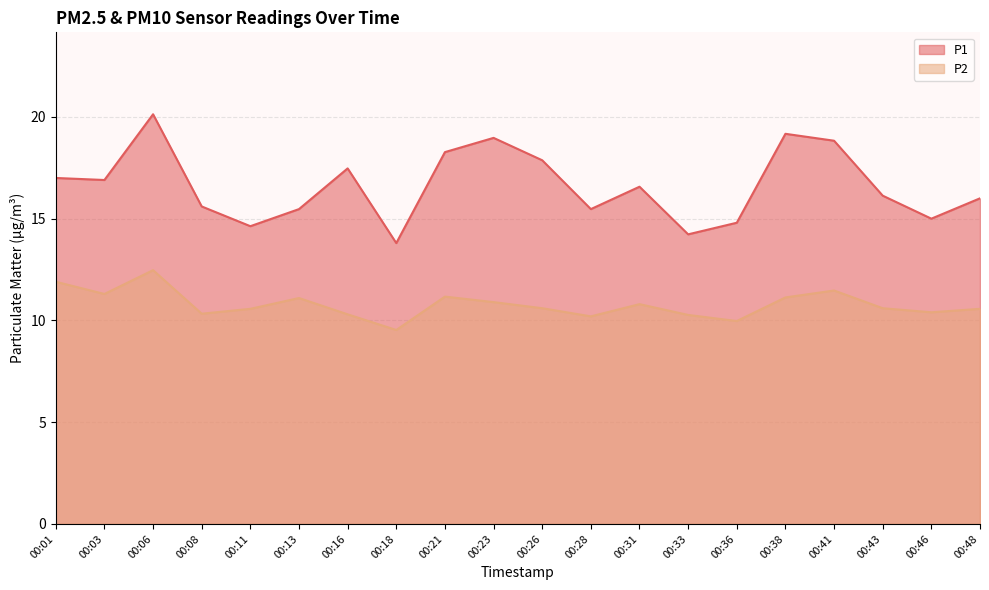

Reading left to right, transcribe all the data shown in this chart.

P1: 00:01=17.0	00:03=16.9	00:06=20.1	00:08=15.6	00:11=14.6	00:13=15.5	00:16=17.5	00:18=13.8	00:21=18.3	00:23=19.0	00:26=17.9	00:28=15.5	00:31=16.6	00:33=14.2	00:36=14.8	00:38=19.2	00:41=18.8	00:43=16.1	00:46=15.0	00:48=16.0
P2: 00:01=11.9	00:03=11.3	00:06=12.5	00:08=10.3	00:11=10.6	00:13=11.1	00:16=10.3	00:18=9.5	00:21=11.2	00:23=10.9	00:26=10.6	00:28=10.2	00:31=10.8	00:33=10.3	00:36=10.0	00:38=11.1	00:41=11.5	00:43=10.6	00:46=10.4	00:48=10.6